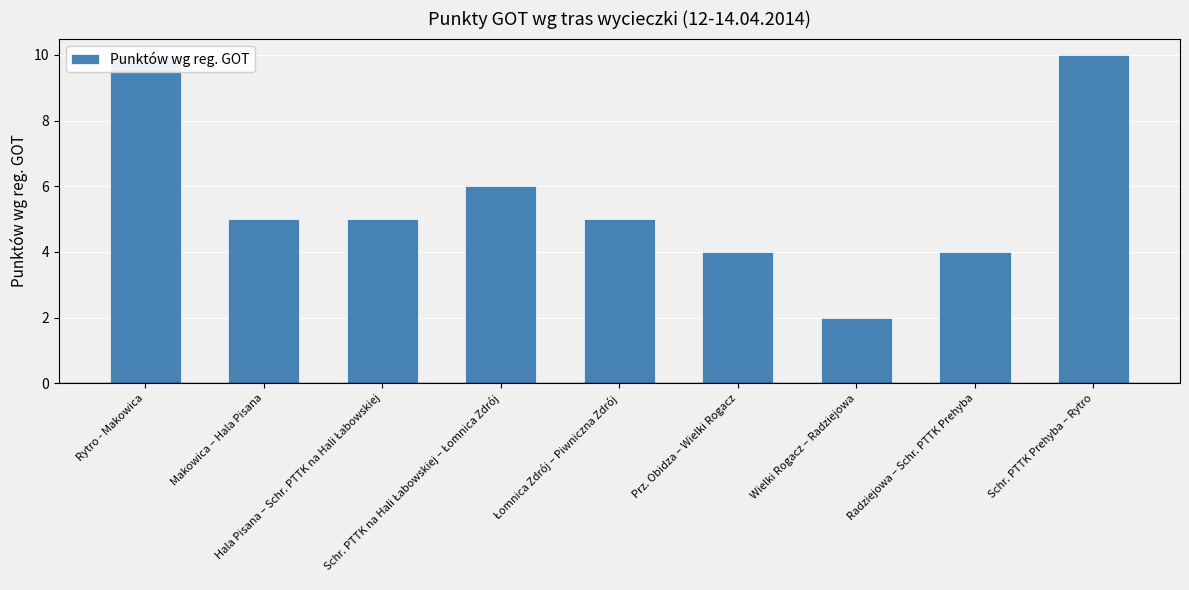

Rank the categories by value from lowest to highest.

Wielki Rogacz – Radziejowa, Prz. Obidza – Wielki Rogacz, Radziejowa – Schr. PTTK Prehyba, Makowica – Hala Pisana, Hala Pisana – Schr. PTTK na Hali Łabowskiej, Łomnica Zdrój – Piwniczna Zdrój, Schr. PTTK na Hali Łabowskiej – Łomnica Zdrój, Rytro - Makowica, Schr. PTTK Prehyba – Rytro